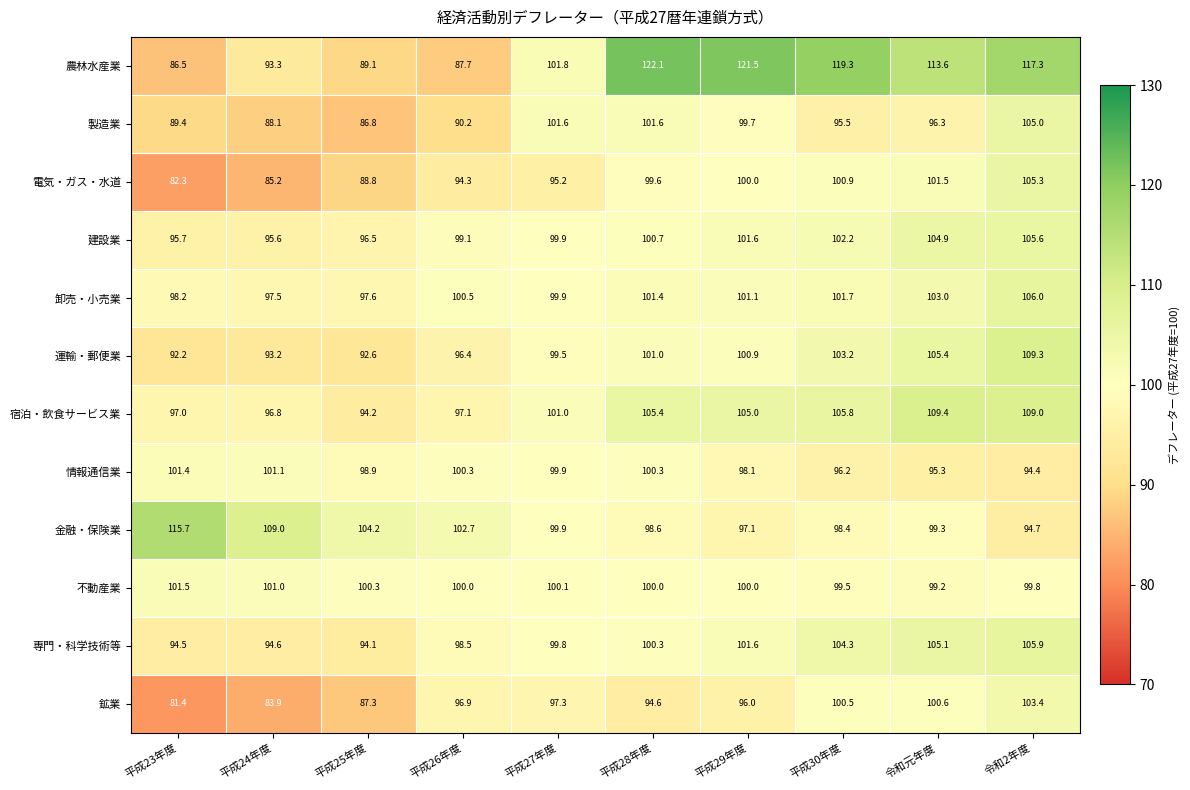

Read the 金融・保険業 value at 平成24年度.

109.0